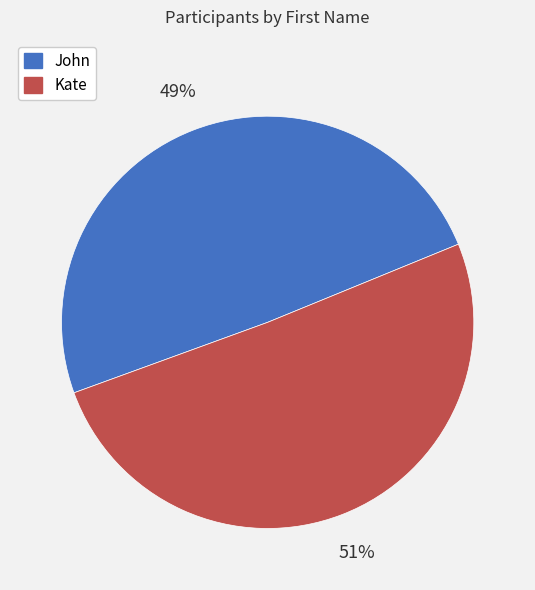

To the nearest percent, what is the combined percentage of John and Kate?

100%